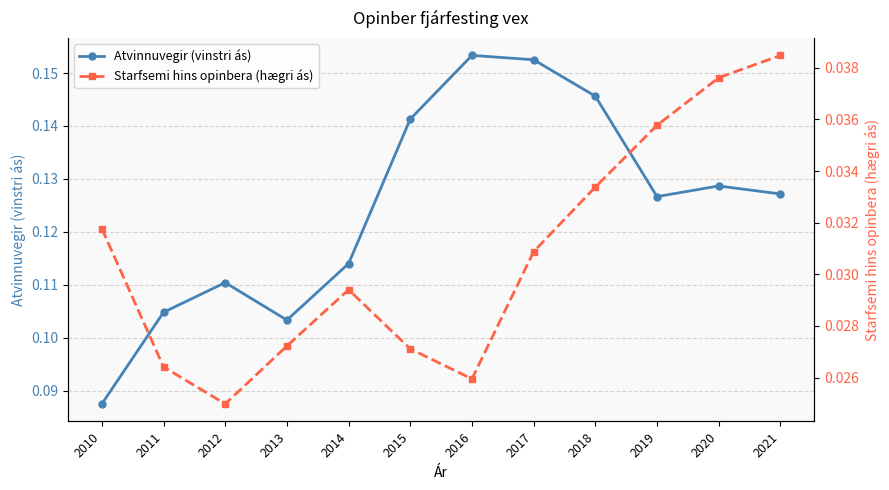

Is the value of Starfsemi hins opinbera (hægri ás) at 2018 greater than the value of Atvinnuvegir (vinstri ás) at 2021?

No